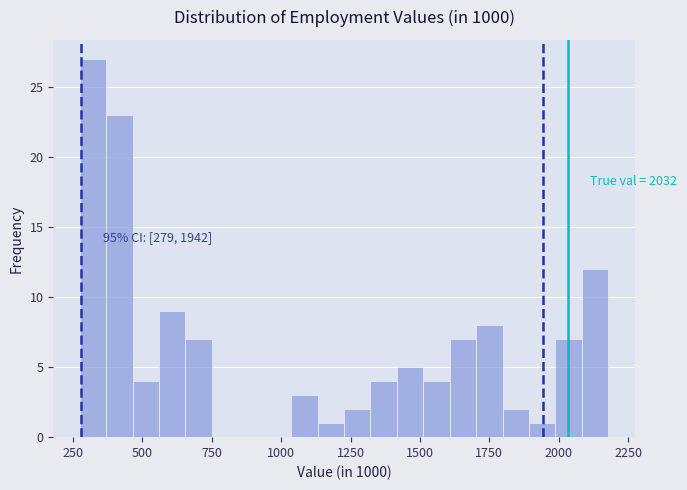

Around what value on the x-axis is the tallest bar? Give the approximate position of its centre, as read against the axis.

300